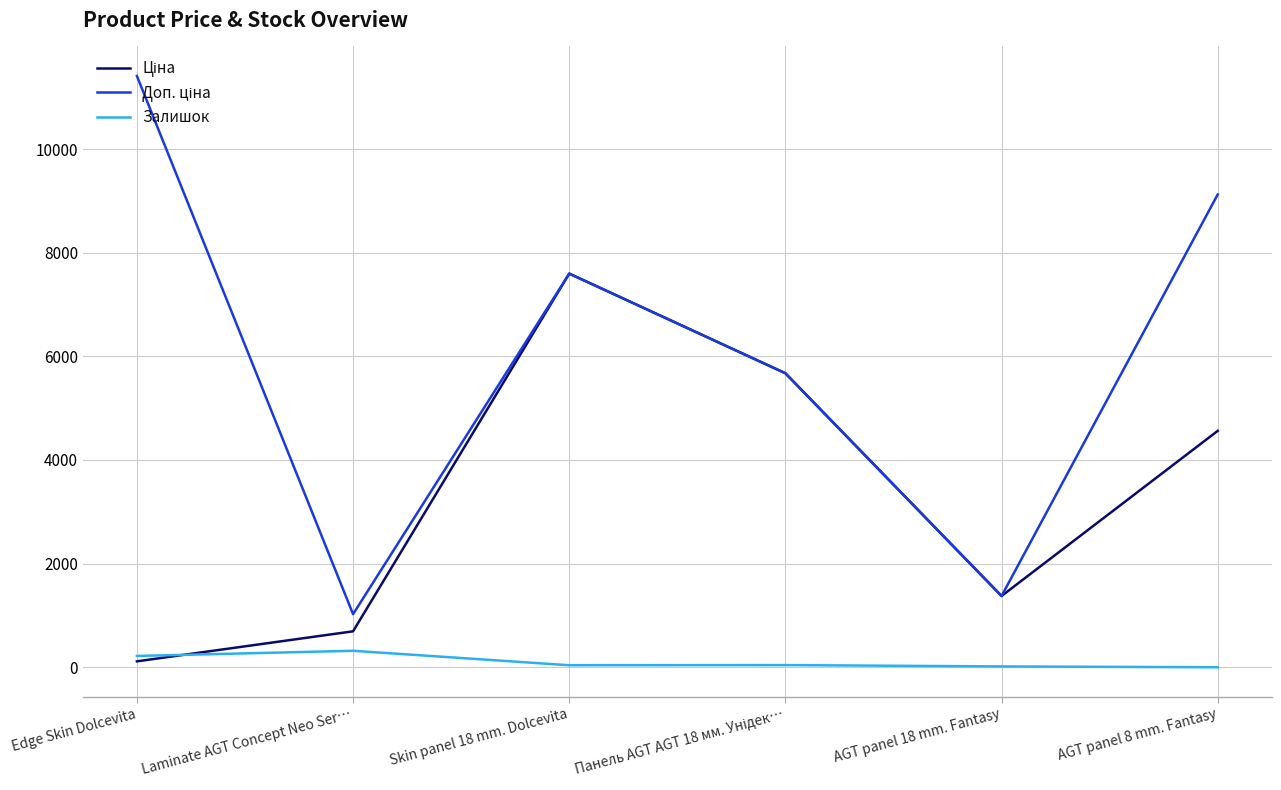

What is the approximate value of Залишок at Laminate AGT Concept Neo Ser…?

318.0